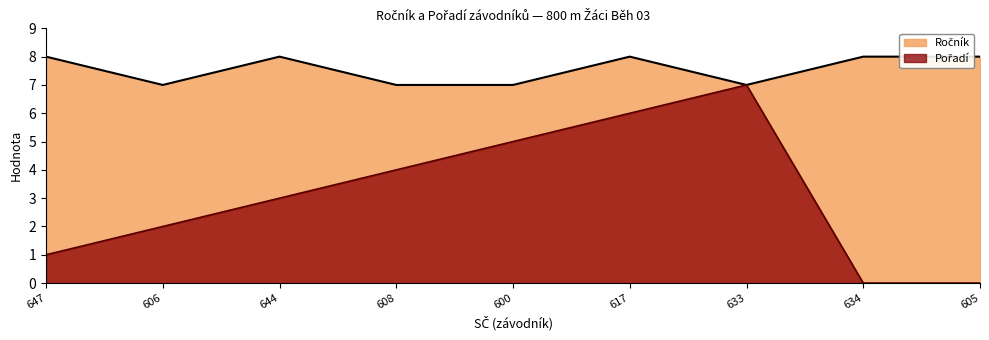

True or false: Ročník and Pořadí intersect in this chart.

False